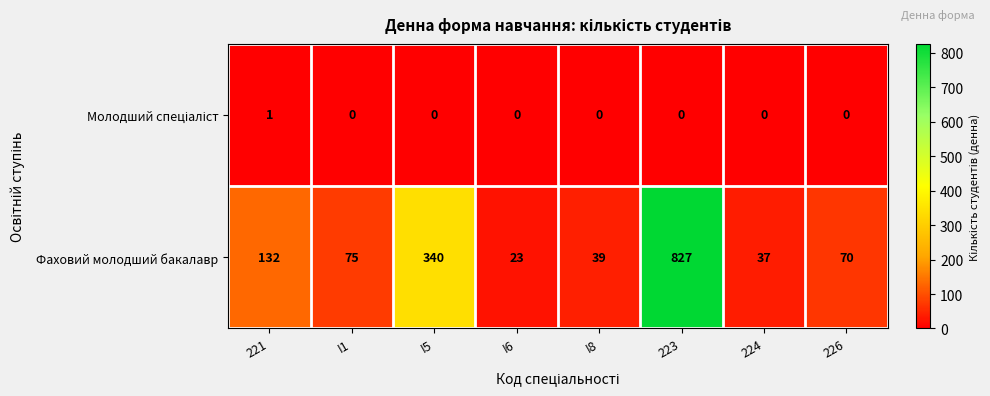

Is it true that Фаховий молодший бакалавр equals 54 at 224?

False